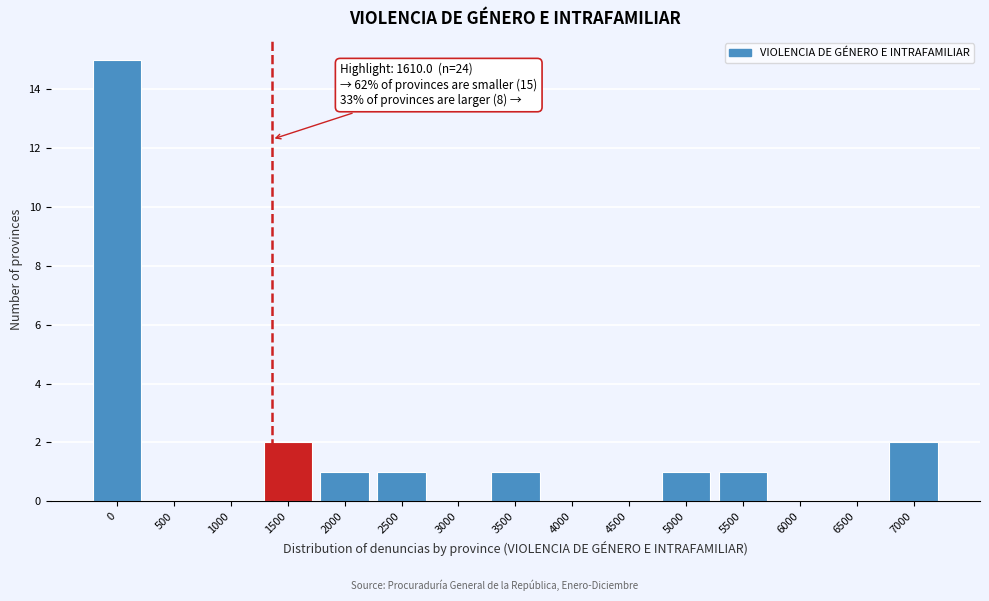

Reading left to right, transcribe all the data shown in this chart.

0=15	500=0	1000=0	1500=2	2000=1	2500=1	3000=0	3500=1	4000=0	4500=0	5000=1	5500=1	6000=0	6500=0	7000=2